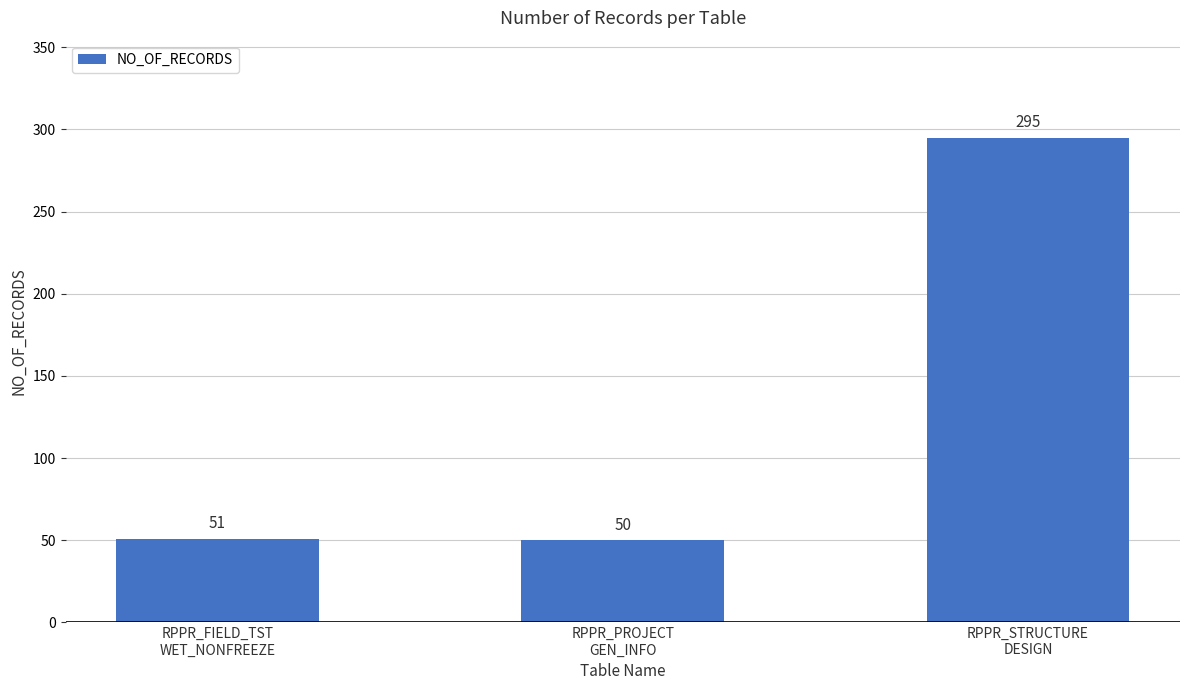

What is the label of the 2nd bar from the left?

RPPR_PROJECT
GEN_INFO